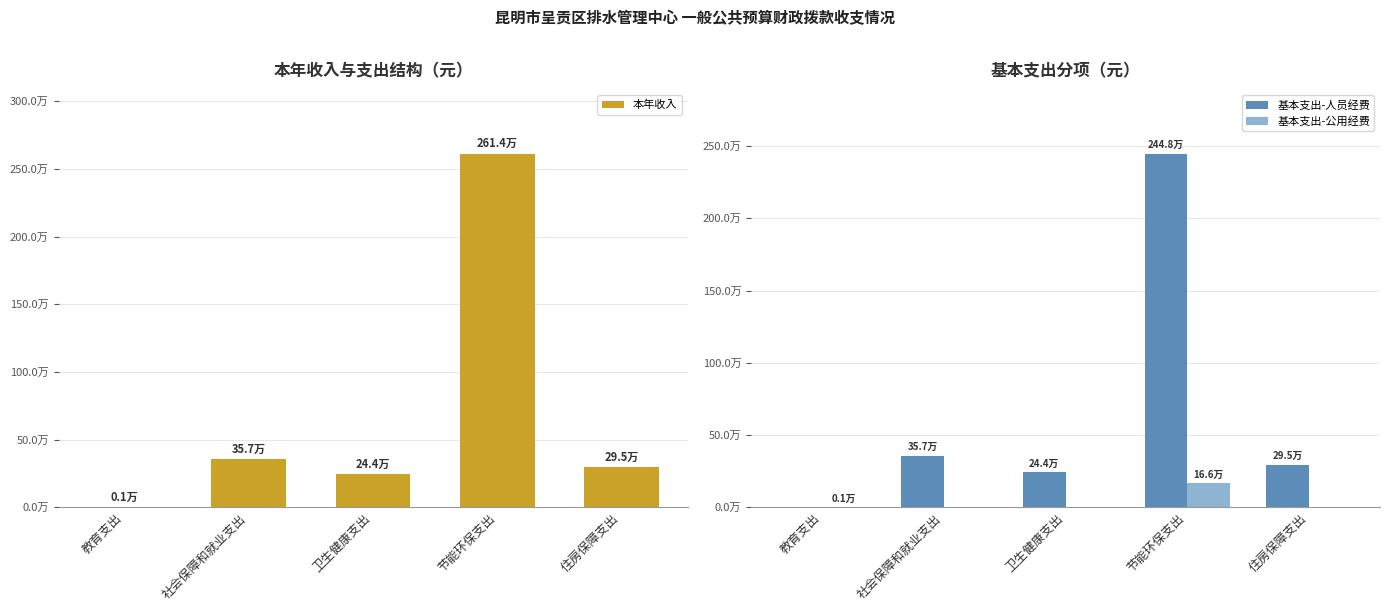

Which category has the highest value in the 本年收入 series?

节能环保支出